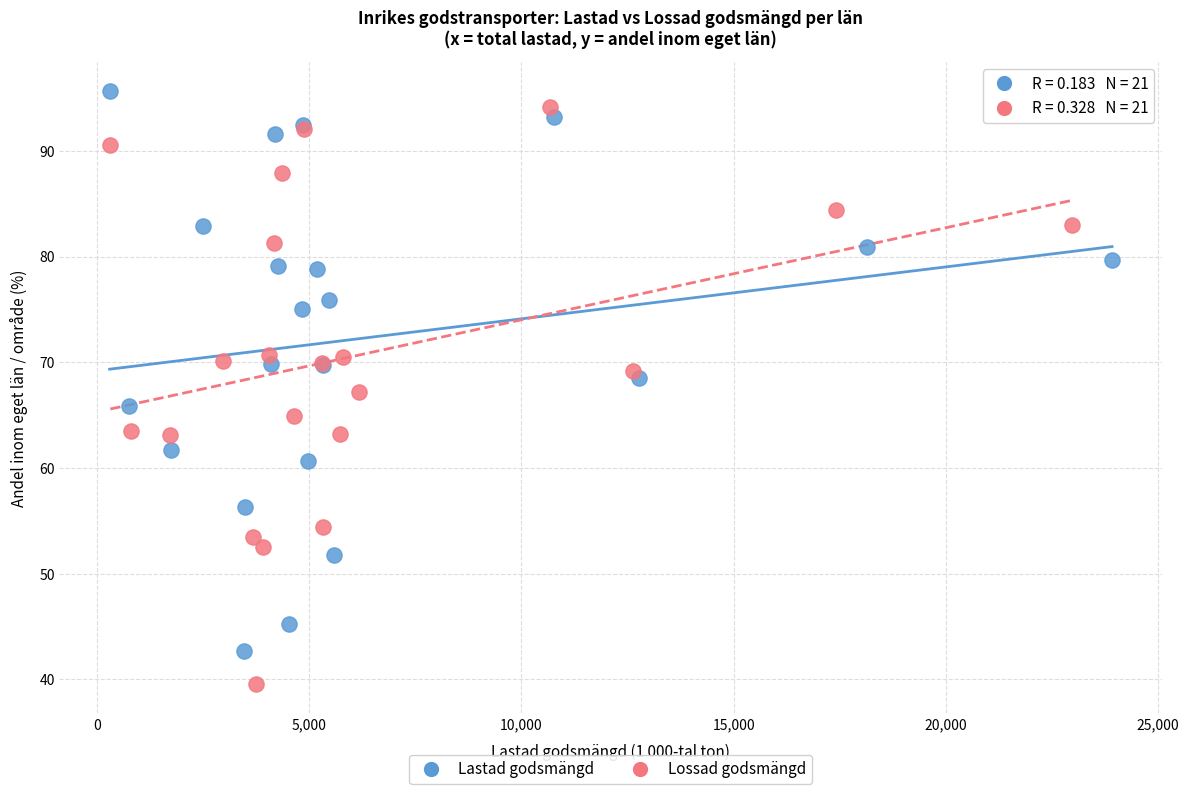

What are all the series names shown in the legend?

Lastad godsmängd, Lossad godsmängd